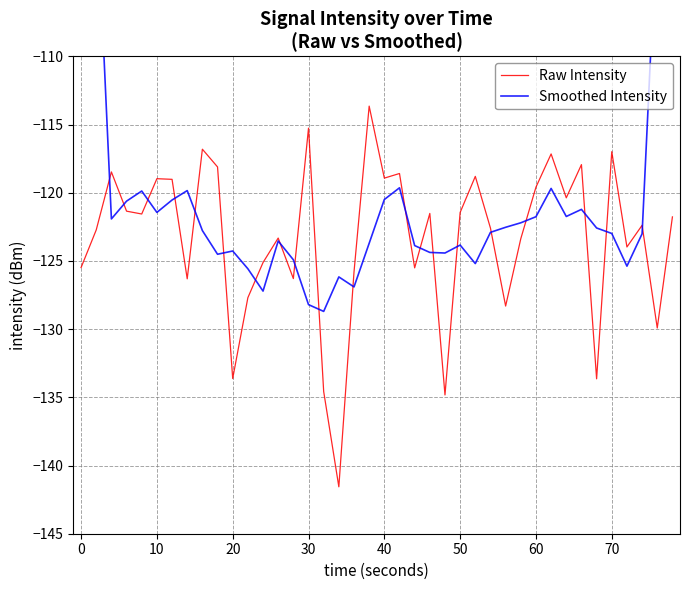

How many interior local peaks does the Raw Intensity series have?

13